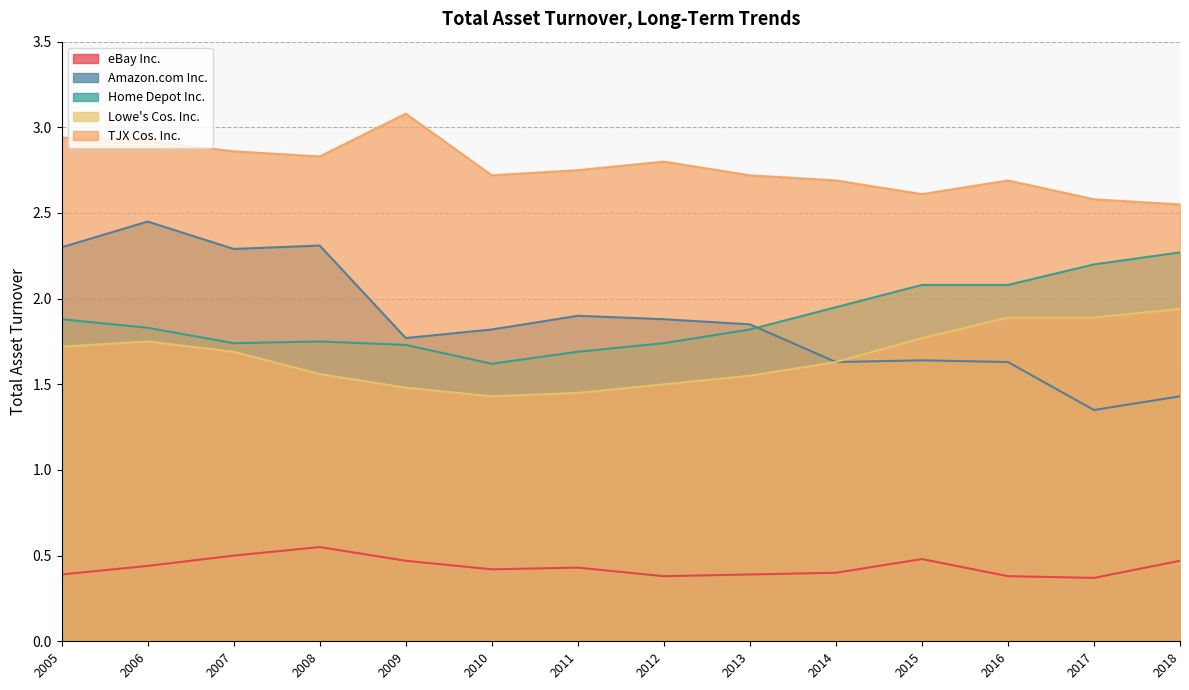

What is the difference between the highest and lowest values at 2016?

2.3